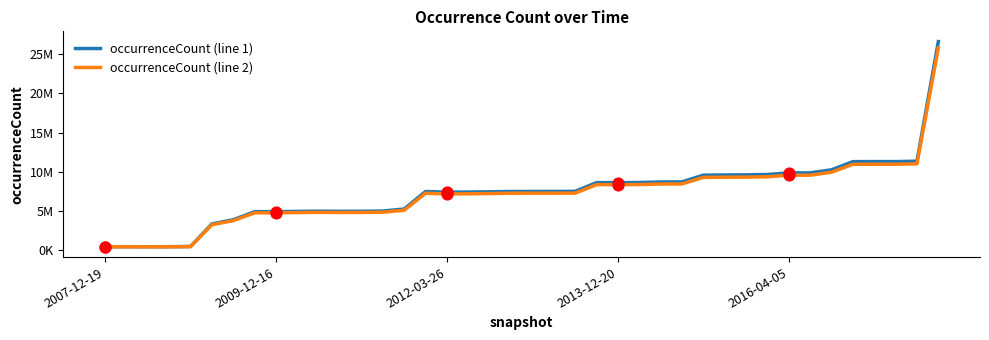

Which series has the largest total across all categories?

occurrenceCount (line 1)